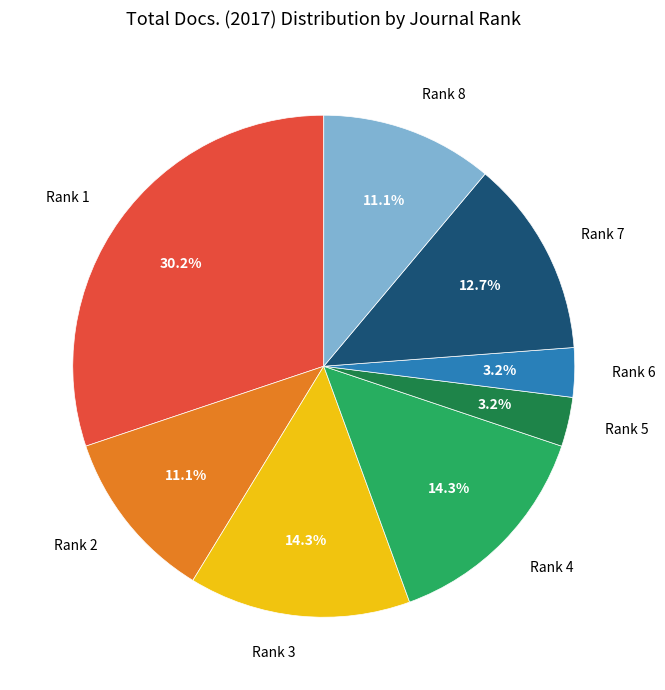

Which has a higher value, Rank 8 or Rank 7?

Rank 7